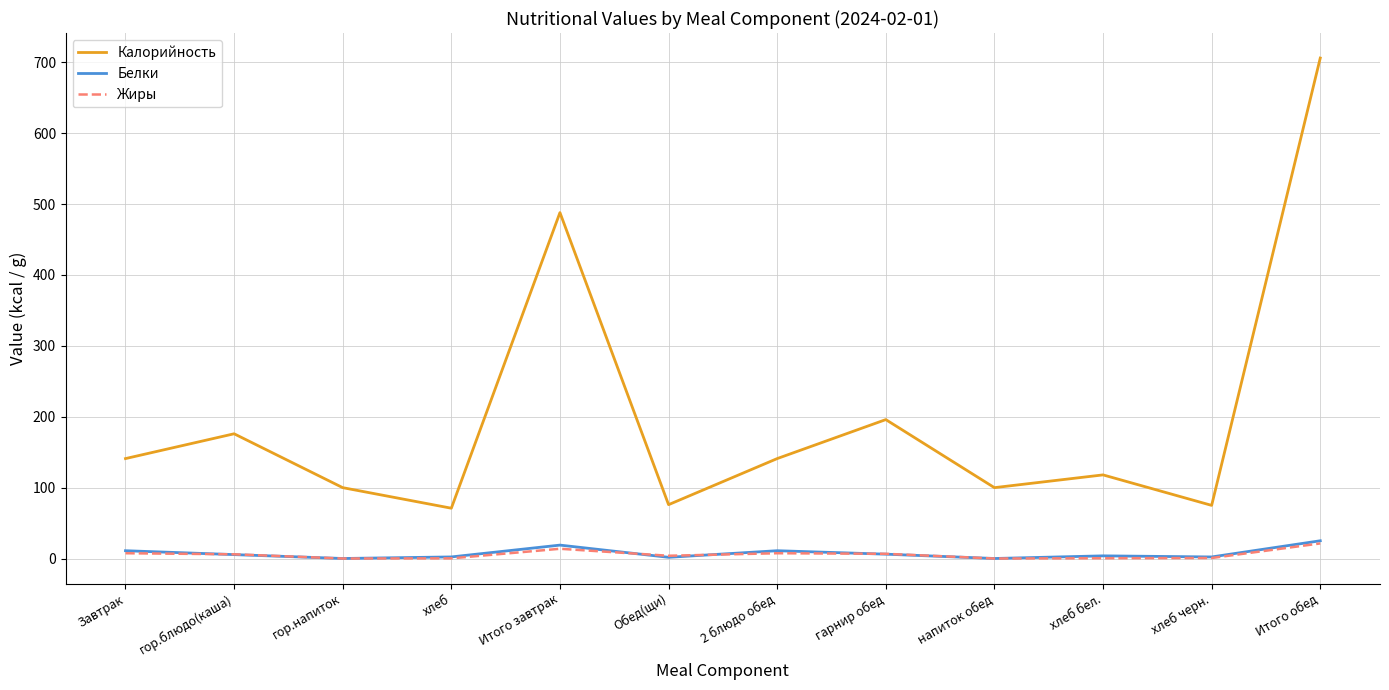

What is the approximate value of Белки at Итого обед?

25.1